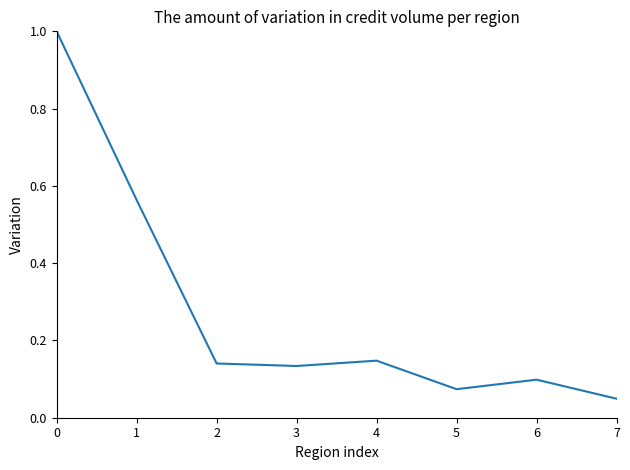

What is the change in value from 3 to 7?

-0.1